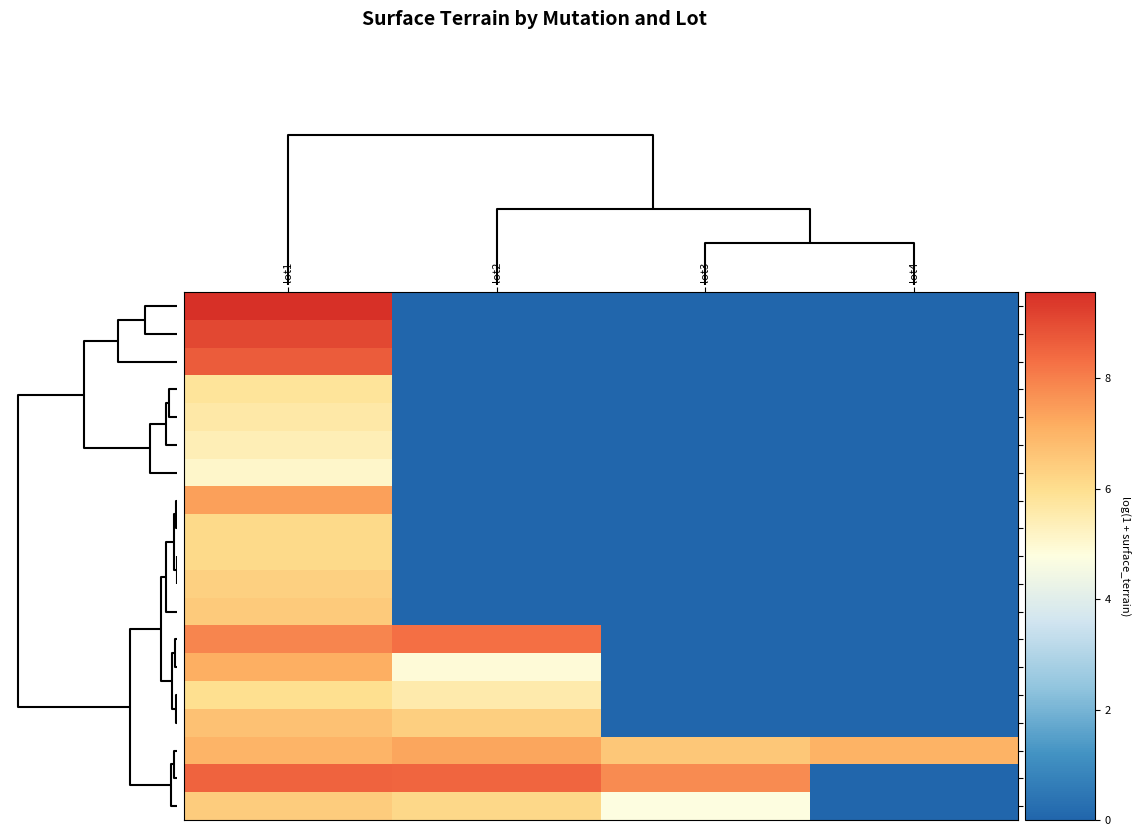

At lot4, list the series in order from largest to smallest.

2023-267923, 2023-265423, 2023-263125, 2023-263539, 2023-267922, 2023-268333, 2023-263537, 2023-269145, 2023-263340, 2023-267755, 2023-268495, 2023-262954, 2023-263999, 2023-270389, 2023-267455, 2023-264074, 2023-268678, 2023-263534, 2023-266184